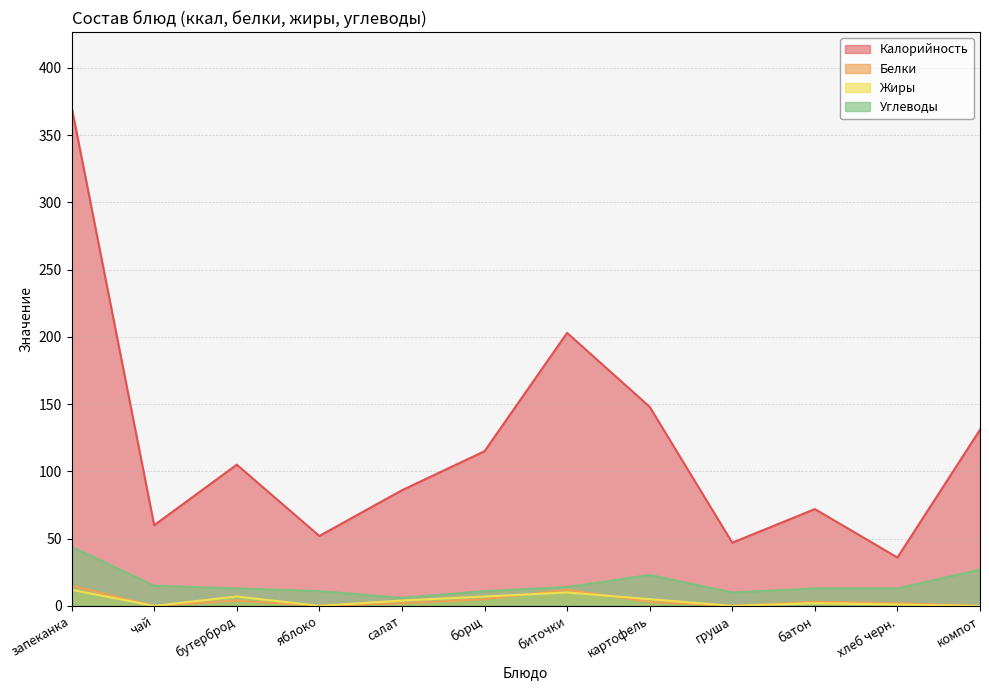

Rank the series by their maximum value, from highest to lowest.

Калорийность, Углеводы, Белки, Жиры